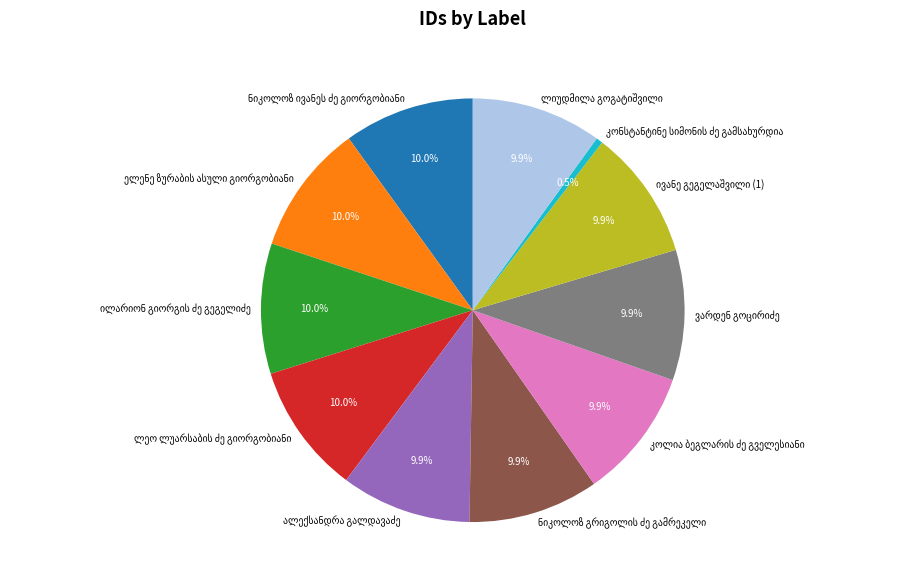

Is there any slice that represents more than half of the pie?

No